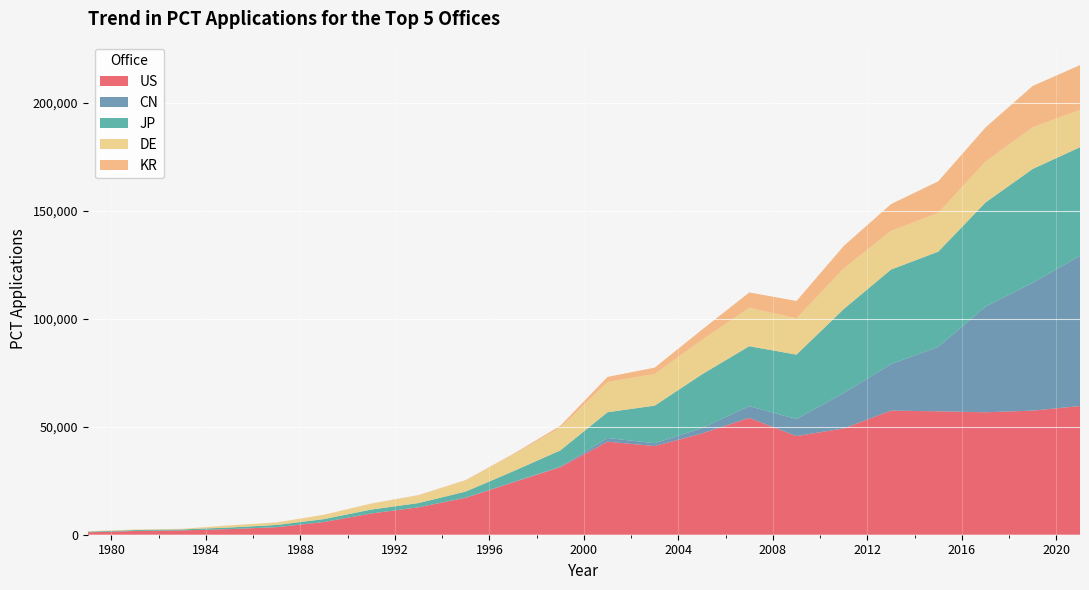

Reading right to left, extract all data points from this chart.

US: 2021=59570	2019=57446	2017=56687	2015=57132	2013=57451	2011=49206	2009=45655	2007=54062	2005=46879	2003=41046	2001=43059	1999=31263	1997=24198	1995=17103	1993=12686	1991=9834	1989=5889	1987=3486	1985=2601	1983=2024	1981=1728	1979=1126
CN: 2021=69540	2019=59187	2017=48903	2015=29837	2013=21506	2011=16396	2009=7900	2007=5455	2005=2503	2003=1297	2001=1730	1999=276	1997=166	1995=103	1993=1	1991=1	1989=0	1987=1	1985=1	1983=0	1981=0	1979=0
JP: 2021=50260	2019=52702	2017=48204	2015=44053	2013=43772	2011=38864	2009=29810	2007=27743	2005=24870	2003=17415	2001=11905	1999=7474	1997=4965	1995=2775	1993=1964	1991=1808	1989=1341	1987=1042	1985=738	1983=446	1981=419	1979=303
DE: 2021=17322	2019=19347	2017=18955	2015=18004	2013=17922	2011=18846	2009=16793	2007=17825	2005=15986	2003=14653	2001=14029	1999=10516	1997=7714	1995=5129	1993=3576	1991=2772	1989=2015	1987=1161	1985=963	1983=262	1981=278	1979=189
KR: 2021=20678	2019=19074	2017=15751	2015=14564	2013=12381	2011=10357	2009=8040	2007=7064	2005=4689	2003=2945	2001=2324	1999=870	1997=305	1995=196	1993=128	1991=37	1989=13	1987=15	1985=22	1983=0	1981=0	1979=0